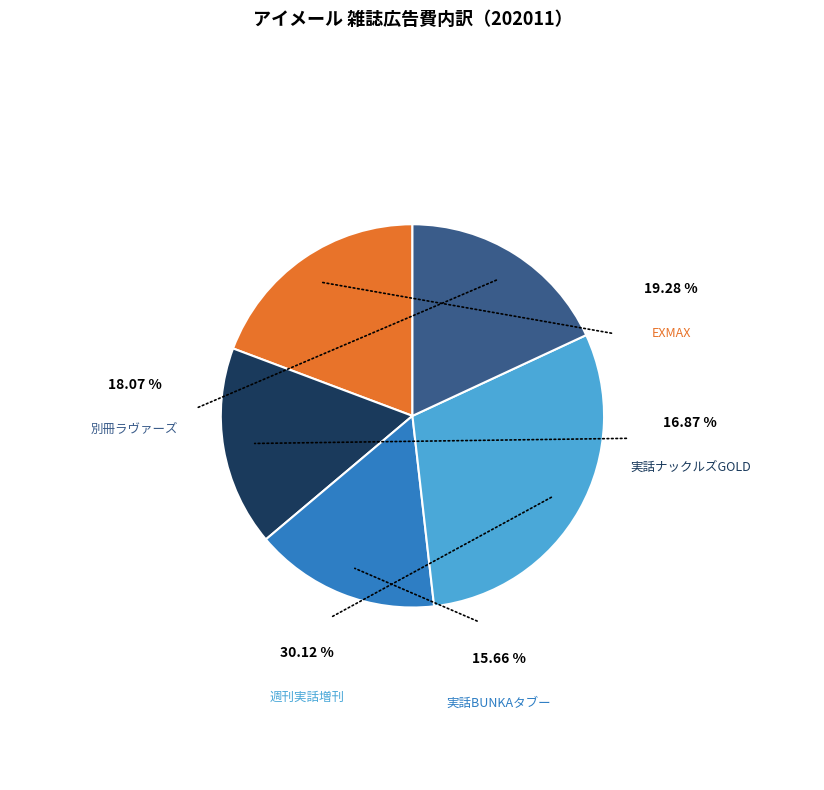

Count the number of slices in the pie.

5